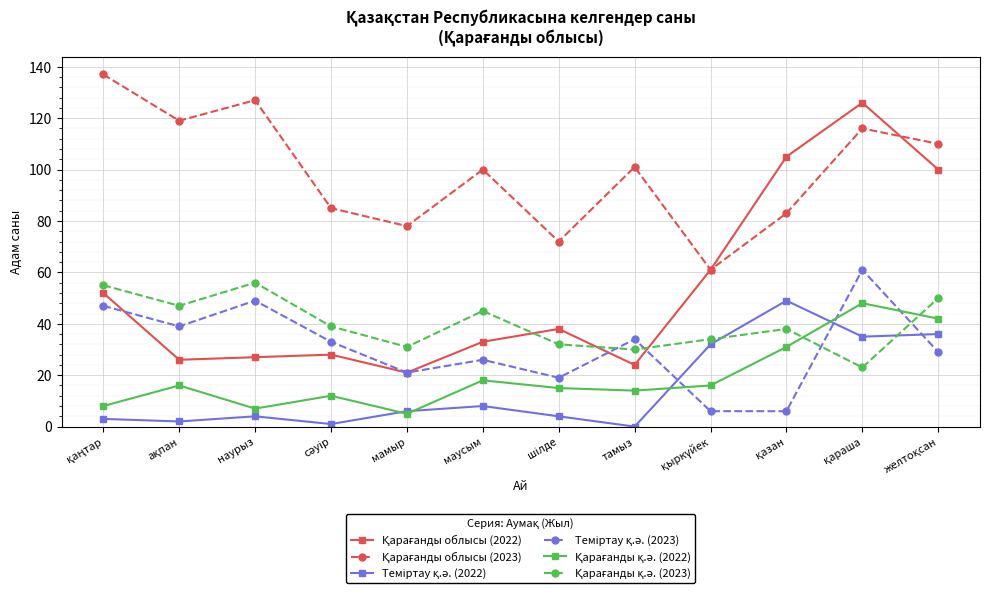

What is the label of the 1st point from the left?

қаңтар